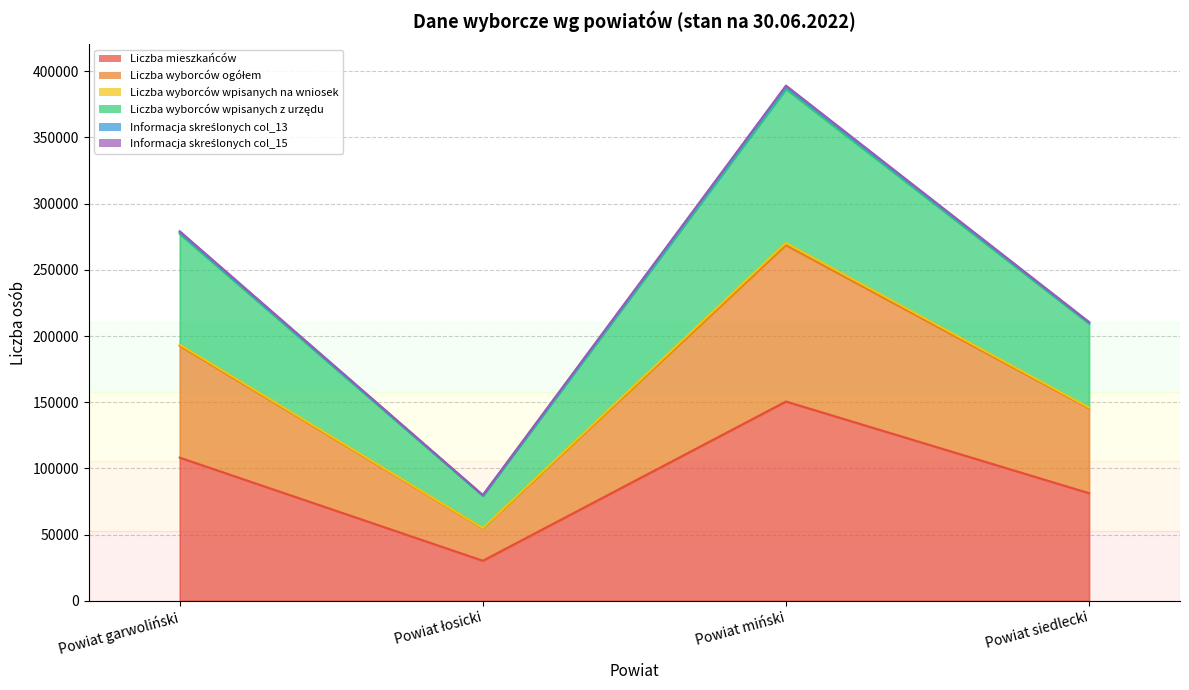

Where is Informacja skreślonych col_13 nearest to the value 234516?

Powiat siedlecki